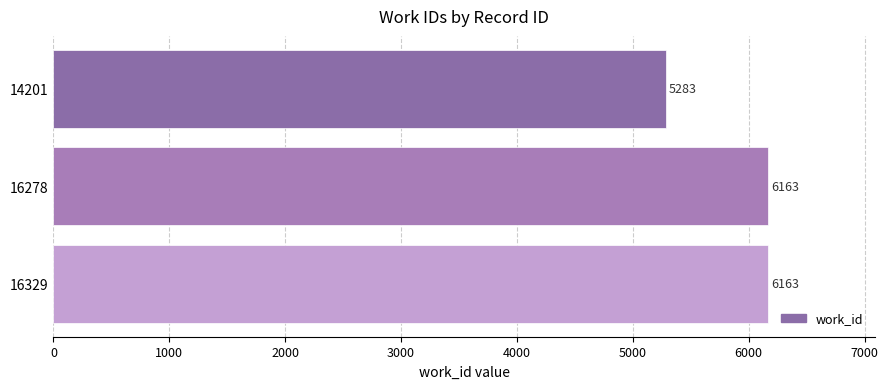

What is the value of the 2nd bar from the top?

6163